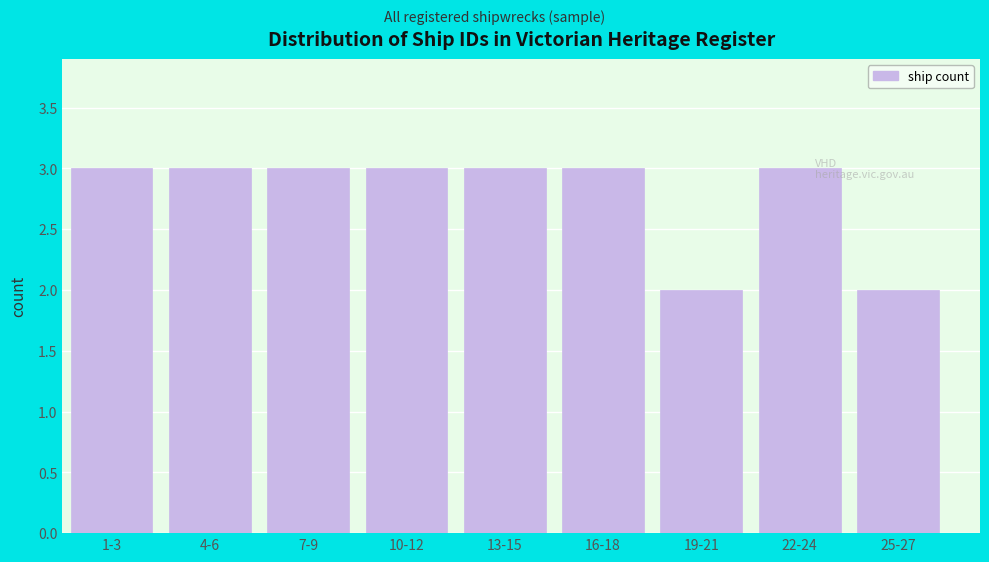

Reading left to right, list all the values displayed in this chart.

3	3	3	3	3	3	2	3	2